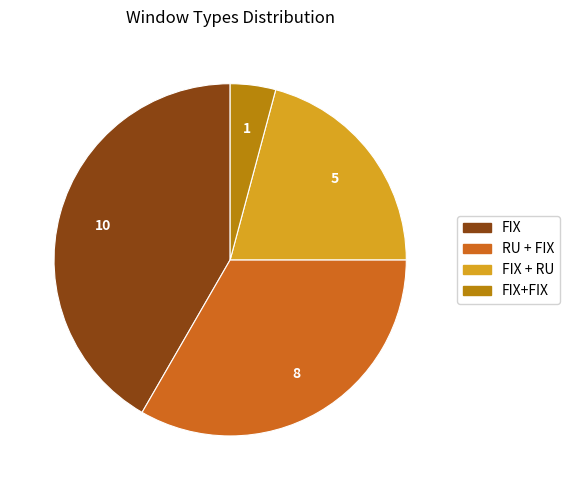

Is there any slice that represents more than half of the pie?

No